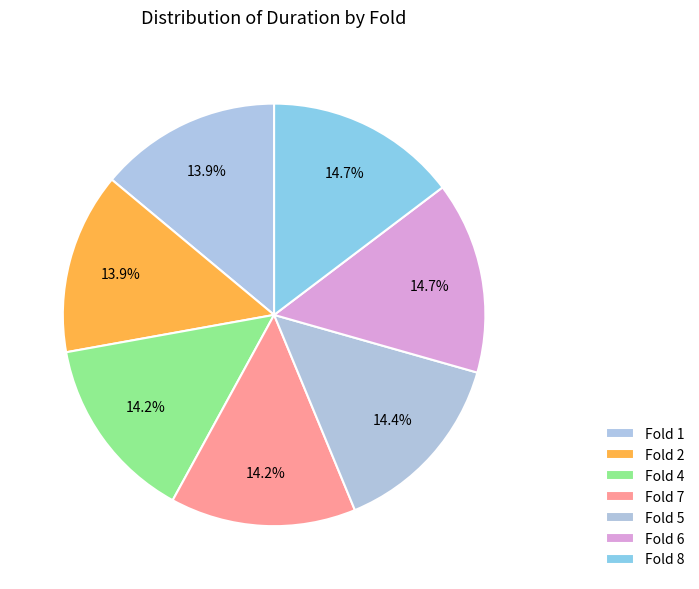

How many segments does this pie chart have?

7